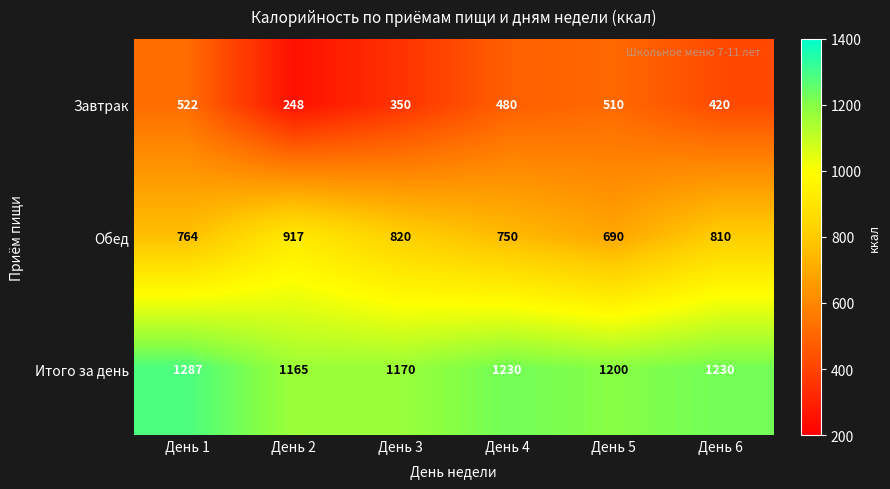

Which category has the highest value in the Итого за день series?

День 1